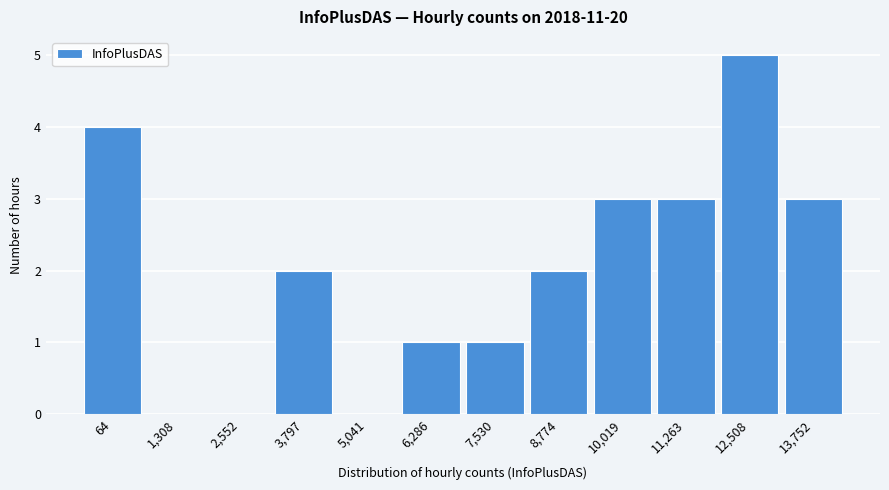

Reading left to right, transcribe all the data shown in this chart.

64=4	1,308=0	2,552=0	3,797=2	5,041=0	6,286=1	7,530=1	8,774=2	10,019=3	11,263=3	12,508=5	13,752=3